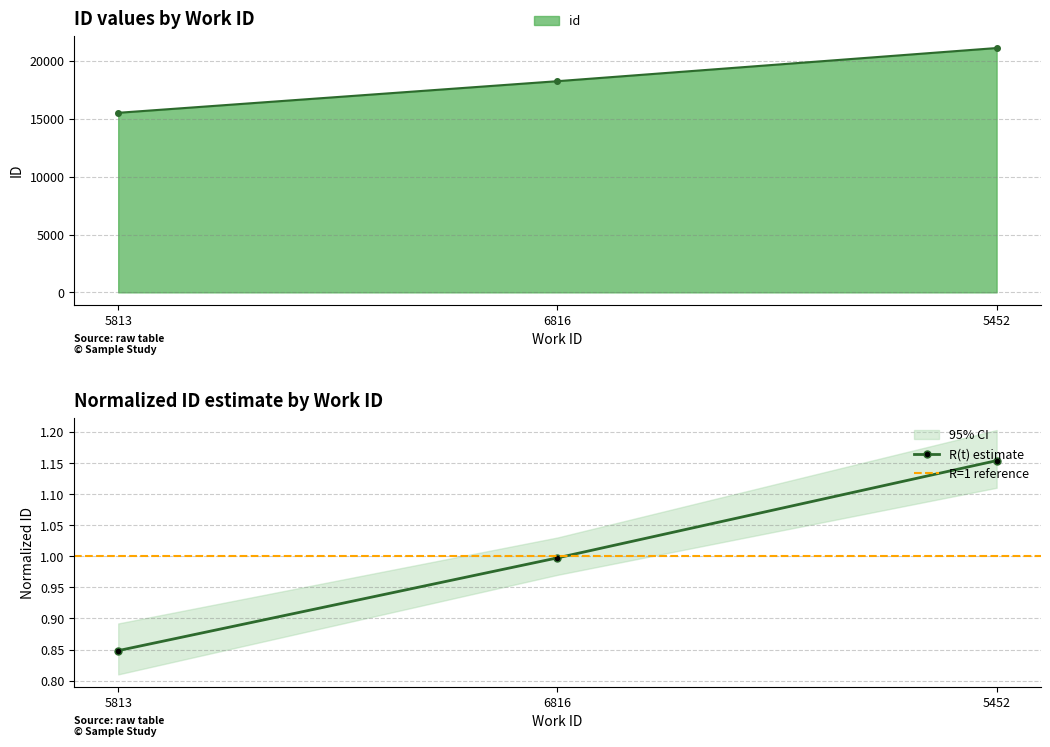

True or false: the data shows 18248 at 6816.

True